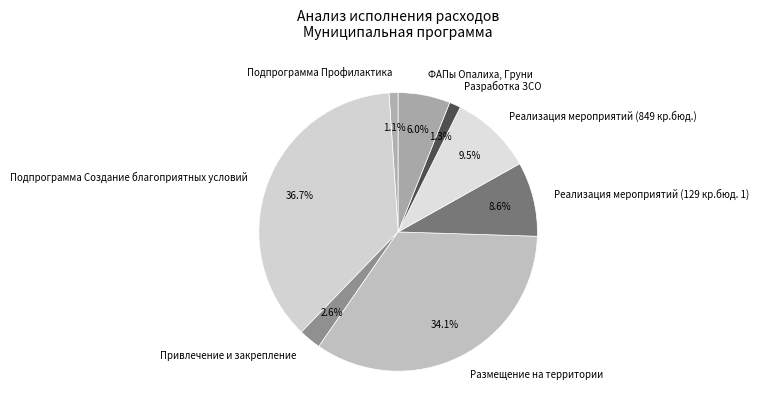

Between Размещение на территории and Подпрограмма Создание благоприятных условий, which is larger?

Подпрограмма Создание благоприятных условий